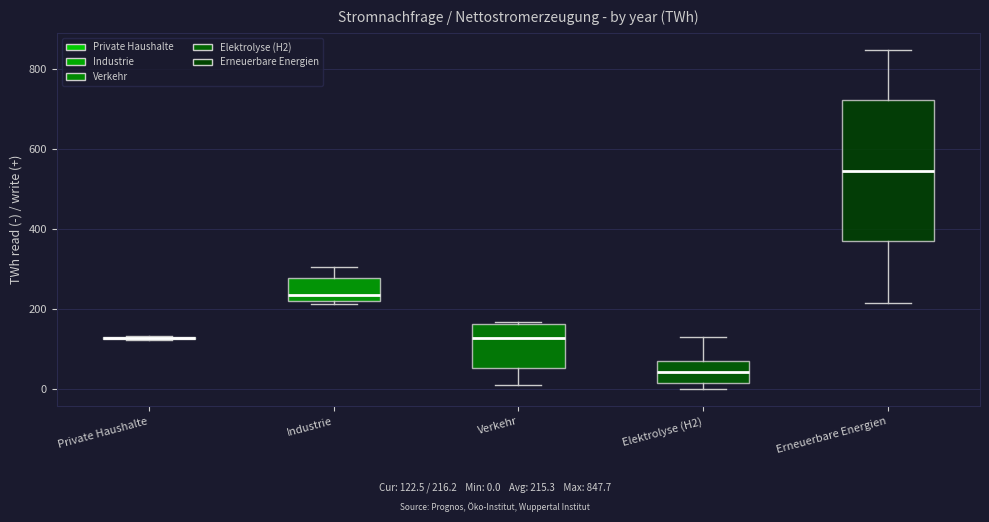

Where does the upper whisker of the box for Industrie end on the y-axis? The values are not printed on the chart, so give them approximately, as read against the axis.

300